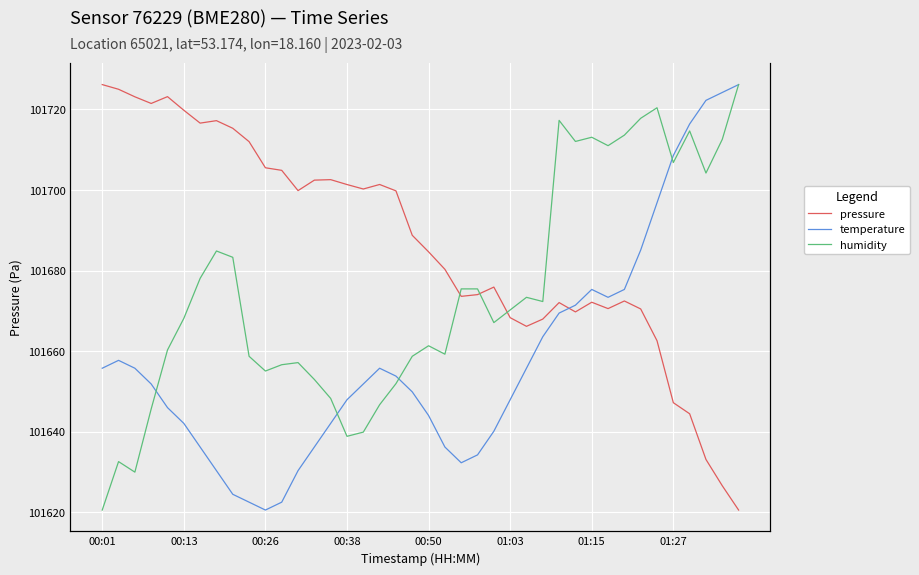

Reading left to right, transcribe all the data shown in this chart.

pressure: 101726.1	101725.0	101723.1	101721.5	101723.1	101719.8	101716.6	101717.2	101715.3	101712.0	101705.5	101704.9	101699.8	101702.4	101702.6	101701.3	101700.2	101701.4	101699.8	101688.7	101684.6	101680.3	101673.6	101674.0	101675.9	101668.3	101666.1	101667.9	101672.0	101669.7	101672.1	101670.6	101672.4	101670.5	101662.6	101647.2	101644.4	101633.1	101626.6	101620.6
temperature: -2.8	-2.8	-2.8	-2.8	-2.8	-2.8	-2.9	-2.9	-2.9	-2.9	-2.9	-2.9	-2.9	-2.9	-2.8	-2.8	-2.8	-2.8	-2.8	-2.8	-2.8	-2.9	-2.9	-2.9	-2.8	-2.8	-2.8	-2.7	-2.7	-2.7	-2.7	-2.7	-2.7	-2.6	-2.5	-2.5	-2.5	-2.4	-2.4	-2.4
humidity: 80.2	80.4	80.4	80.7	80.9	81.1	81.3	81.4	81.4	80.9	80.8	80.9	80.9	80.8	80.7	80.5	80.5	80.7	80.8	80.9	81.0	80.9	81.2	81.2	81.1	81.1	81.2	81.2	82.0	81.9	82.0	81.9	82.0	82.0	82.1	81.8	82.0	81.8	81.9	82.2